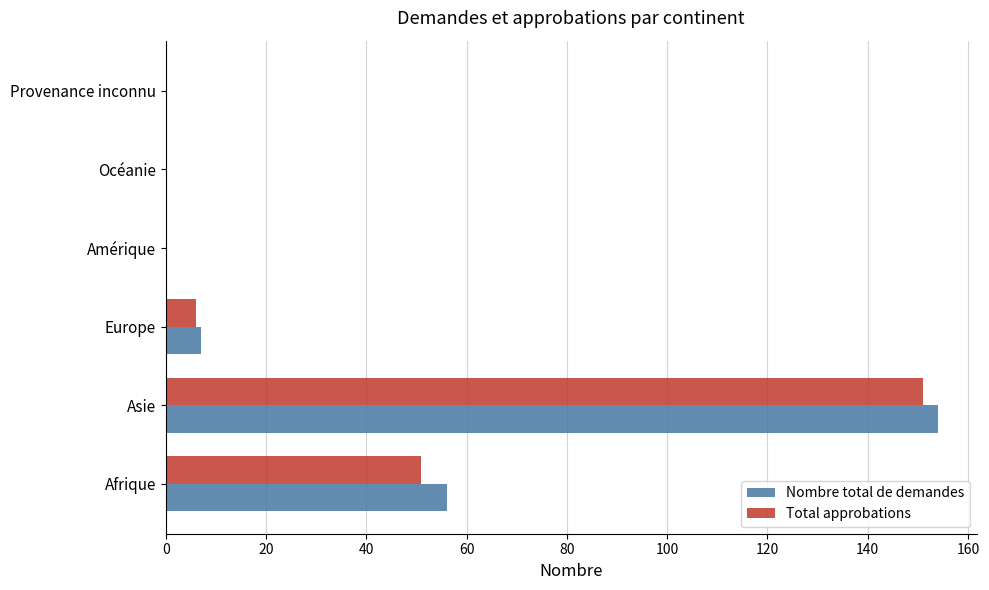

What is the sum of the Total approbations values at Afrique and Provenance inconnu?

51